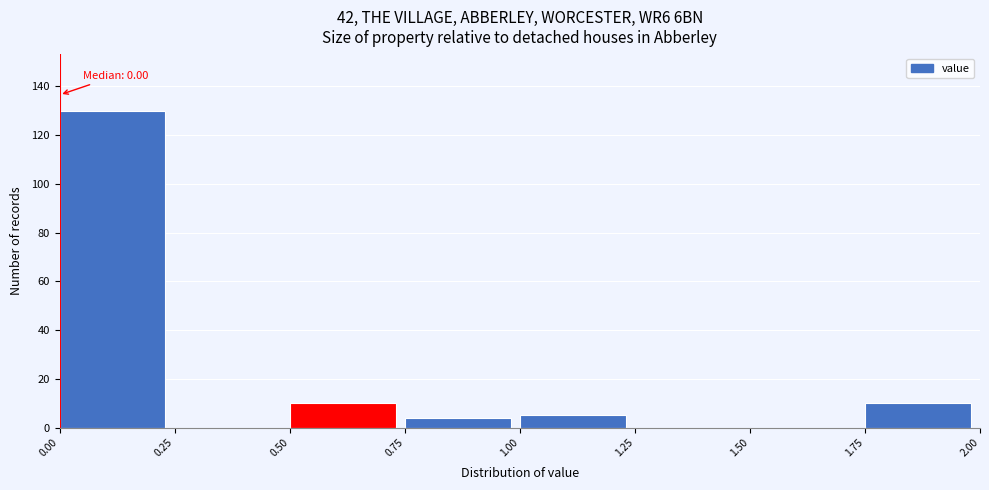

Over which range of the x-axis is the bar tallest?

0.00 to 0.25